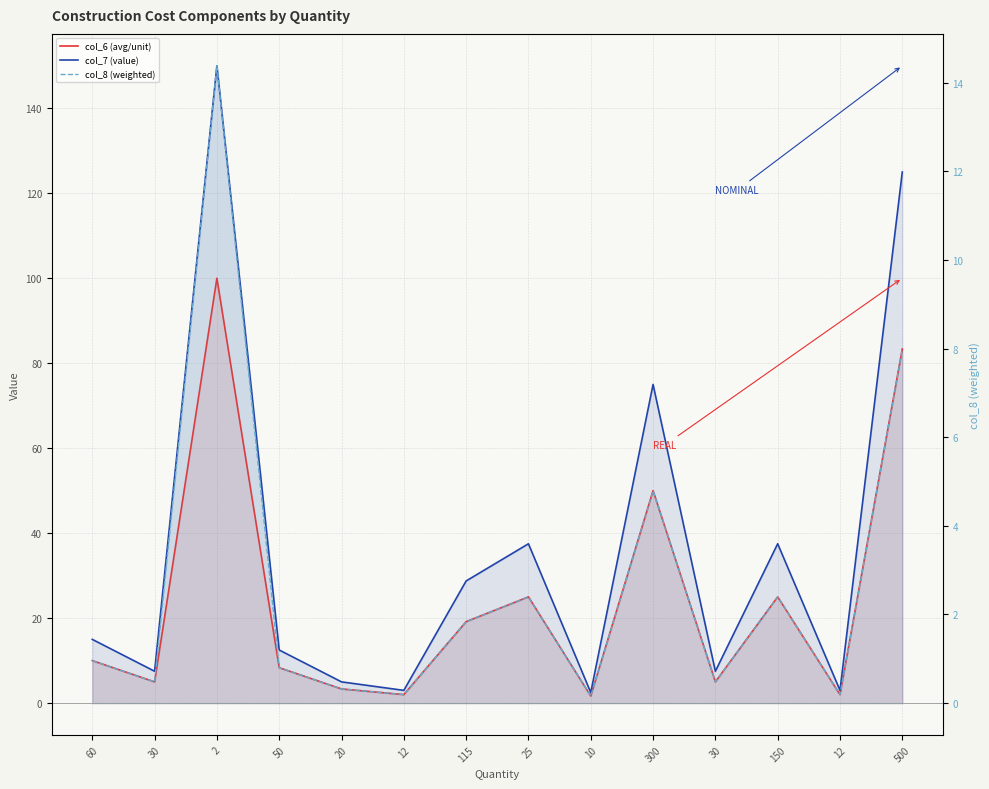

Is the value of col_7 (value) at 20 greater than the value of col_6 (avg/unit) at 150?

No